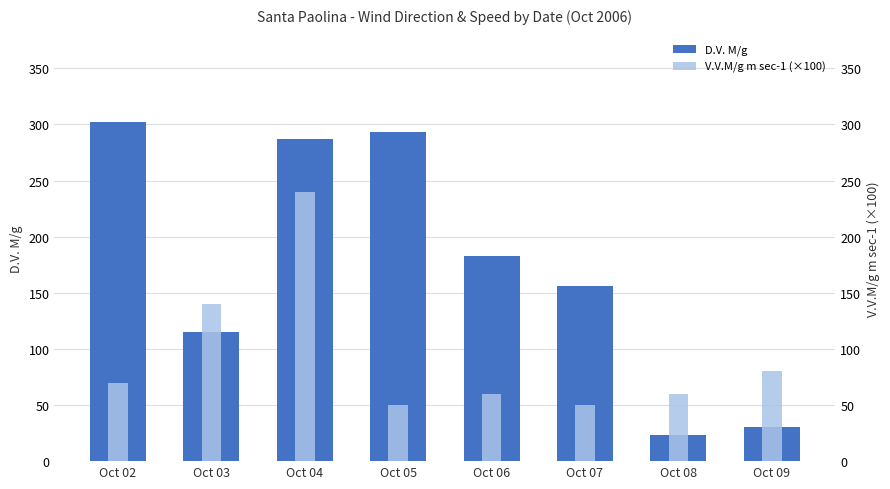

Reading right to left, list all the values displayed in this chart.

D.V. M/g: Oct 09=30	Oct 08=23	Oct 07=156	Oct 06=183	Oct 05=293	Oct 04=287	Oct 03=115	Oct 02=302
V.V.M/g m sec-1 (×100): Oct 09=80	Oct 08=60	Oct 07=50	Oct 06=60	Oct 05=50	Oct 04=240	Oct 03=140	Oct 02=70